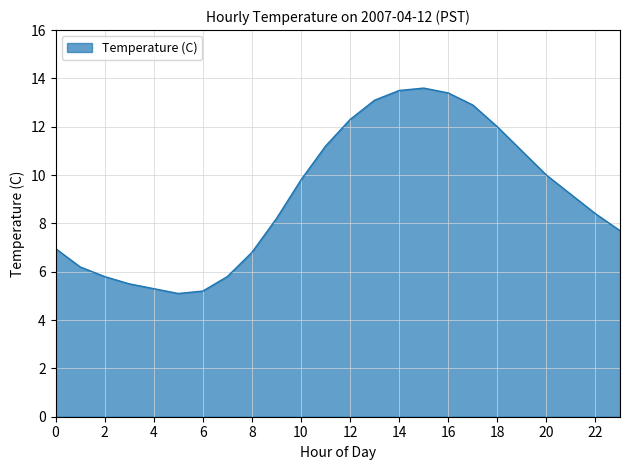

What is the smallest value displayed?

5.1